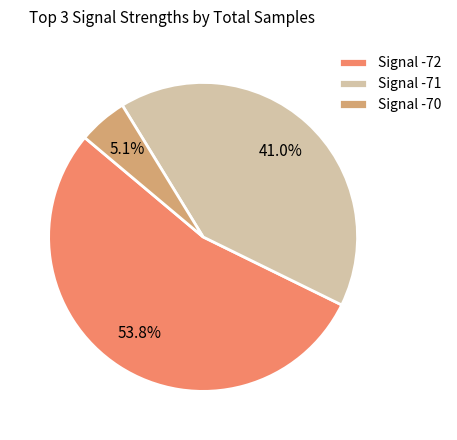

Between Signal -71 and Signal -70, which is larger?

Signal -71